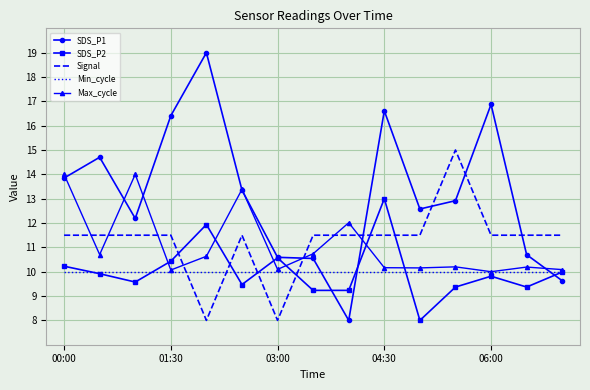

What is the lowest value of the Min_cycle series?

10.0